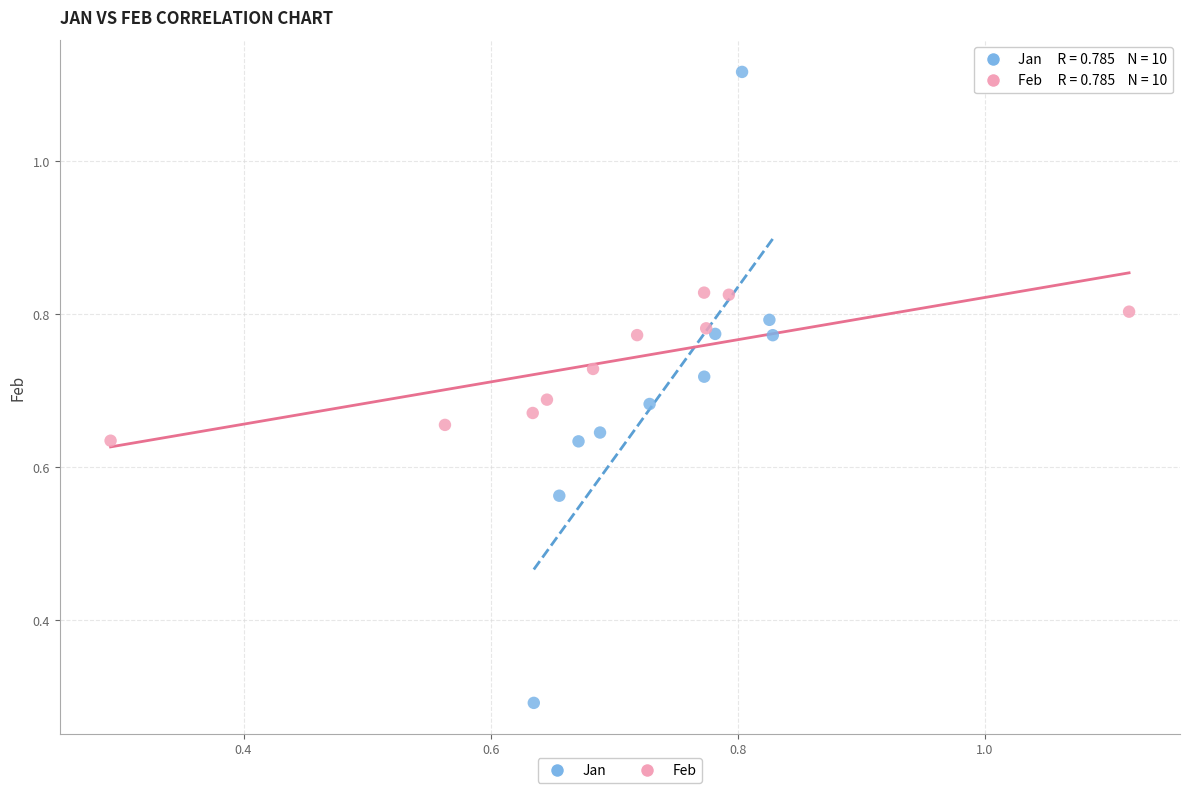

Which series reaches the minimum Y coordinate?

Jan